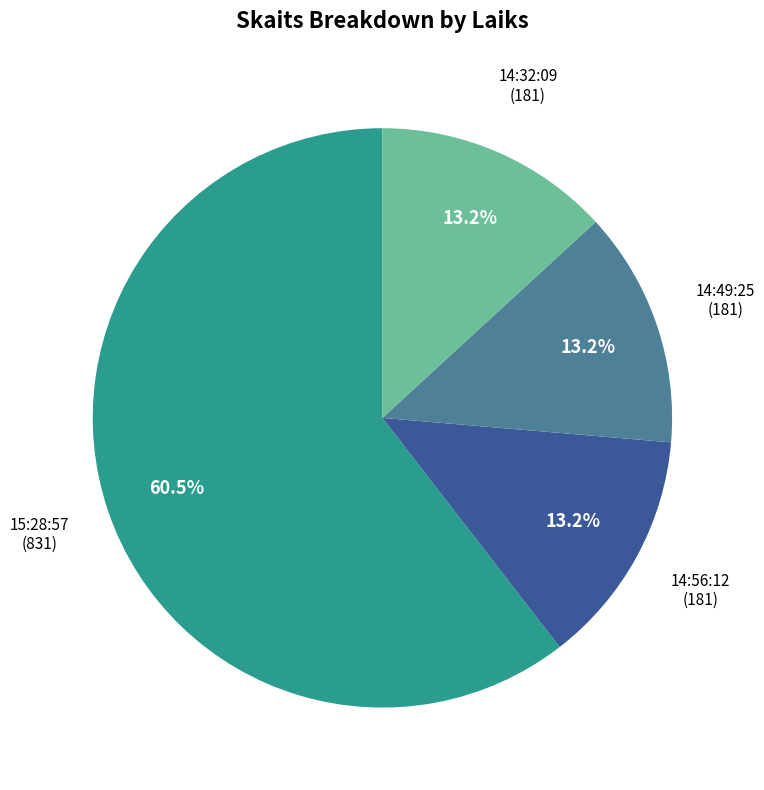

Which has a higher value, 15:28:57 or 14:56:12?

15:28:57